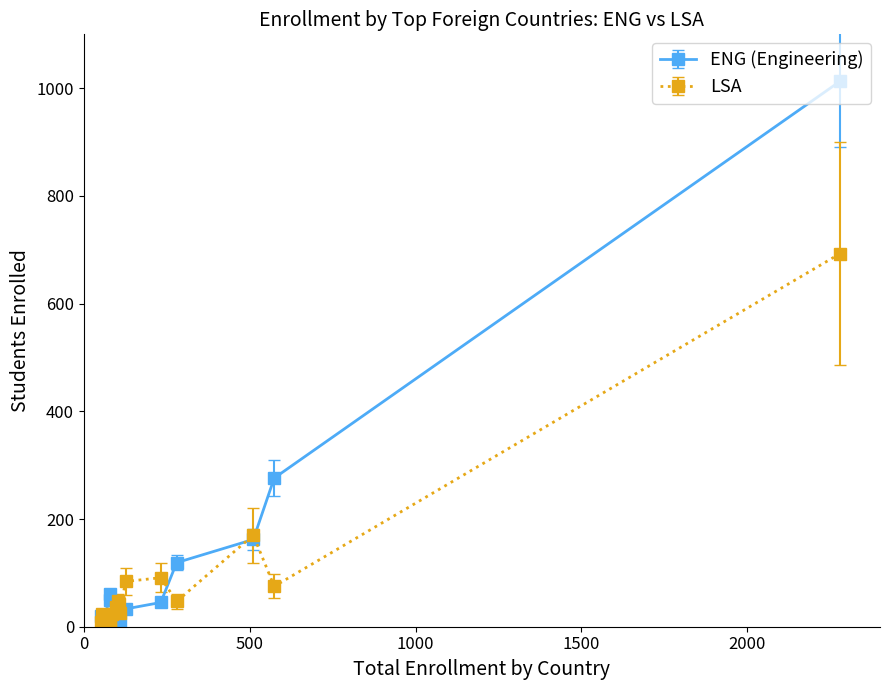

List the series in order of their peak value, highest first.

ENG (Engineering), LSA